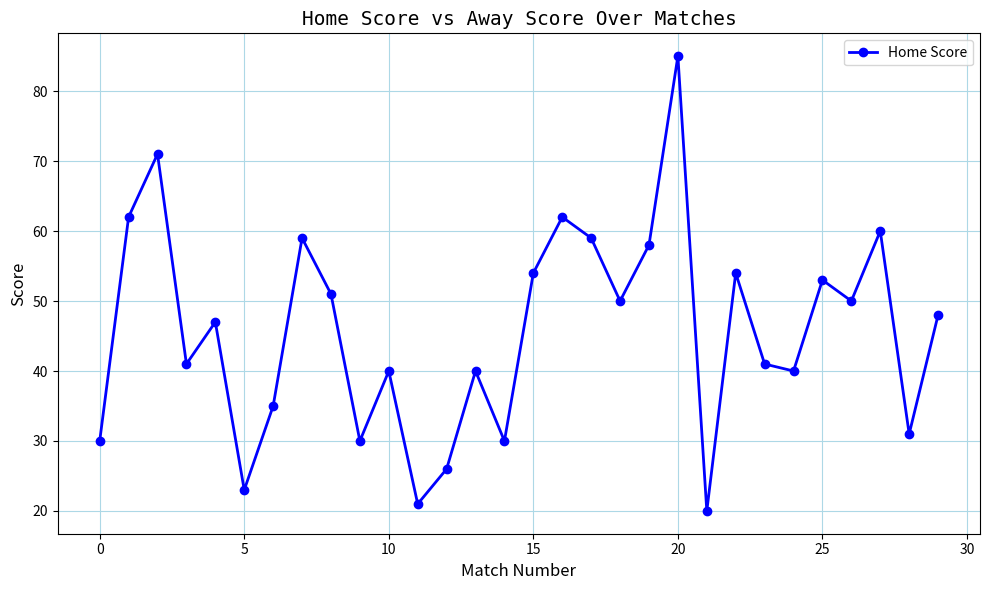

Reading right to left, transcribe all the data shown in this chart.

48	31	60	50	53	40	41	54	20	85	58	50	59	62	54	30	40	26	21	40	30	51	59	35	23	47	41	71	62	30